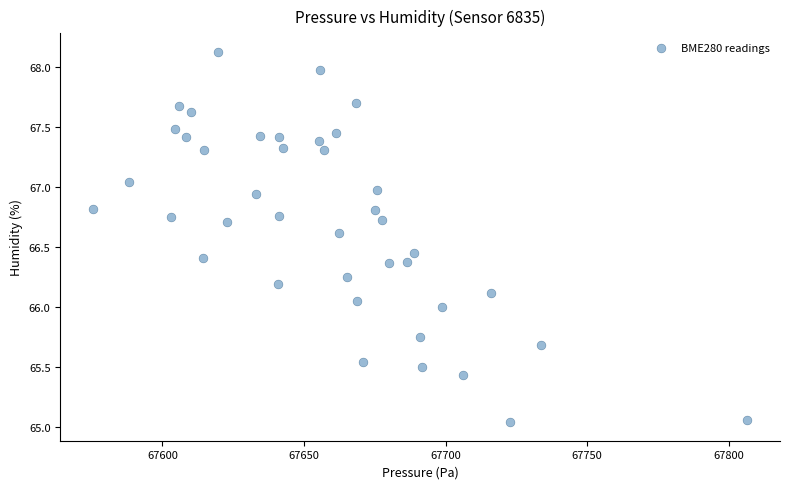

What is the range of Y values (max minus min)?

3.1